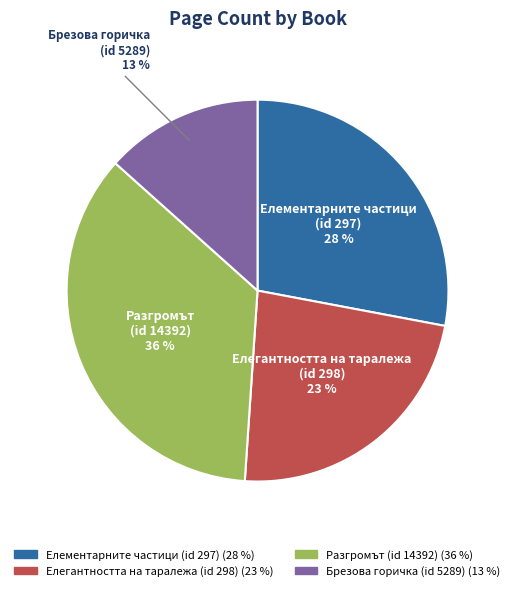

What percentage is the Разгромът (id 14392) slice, to the nearest percent?

36%